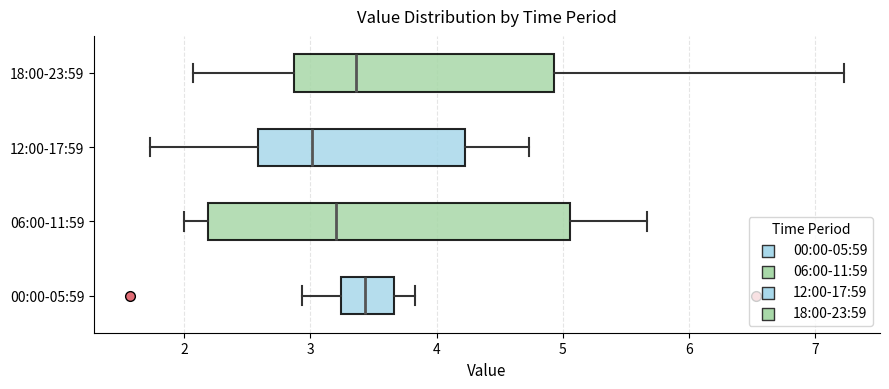

Which box is the widest, from its left edge to its right edge?

06:00-11:59